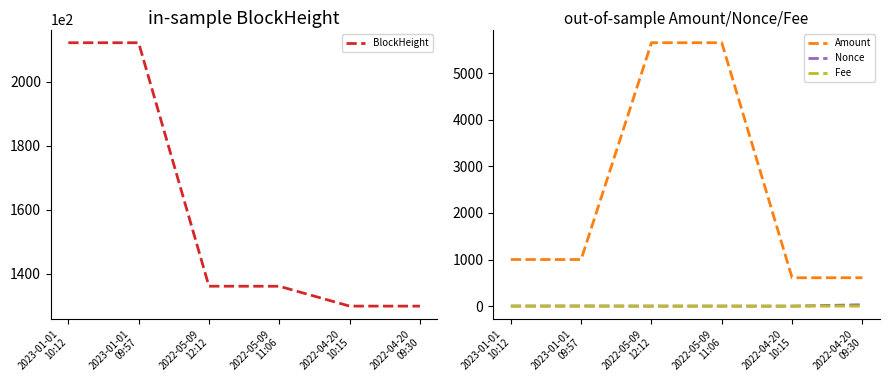

What is the sum of the Amount values at 2022-04-20
10:15 and 2022-04-20
09:30?

1218.6